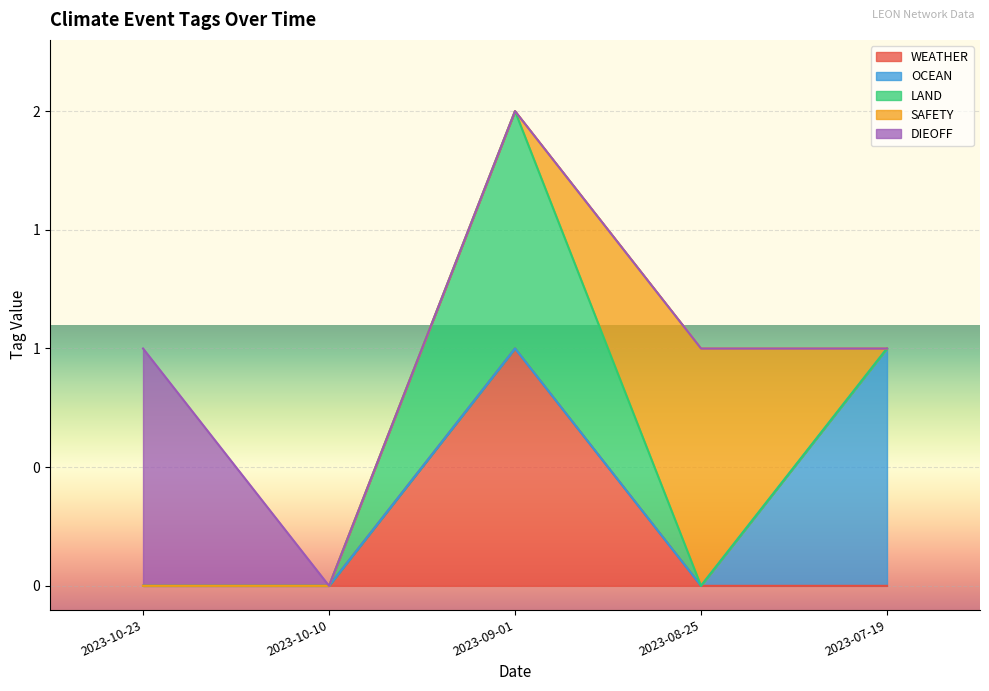

True or false: DIEOFF has more than 2 points higher than both neighbors.

False